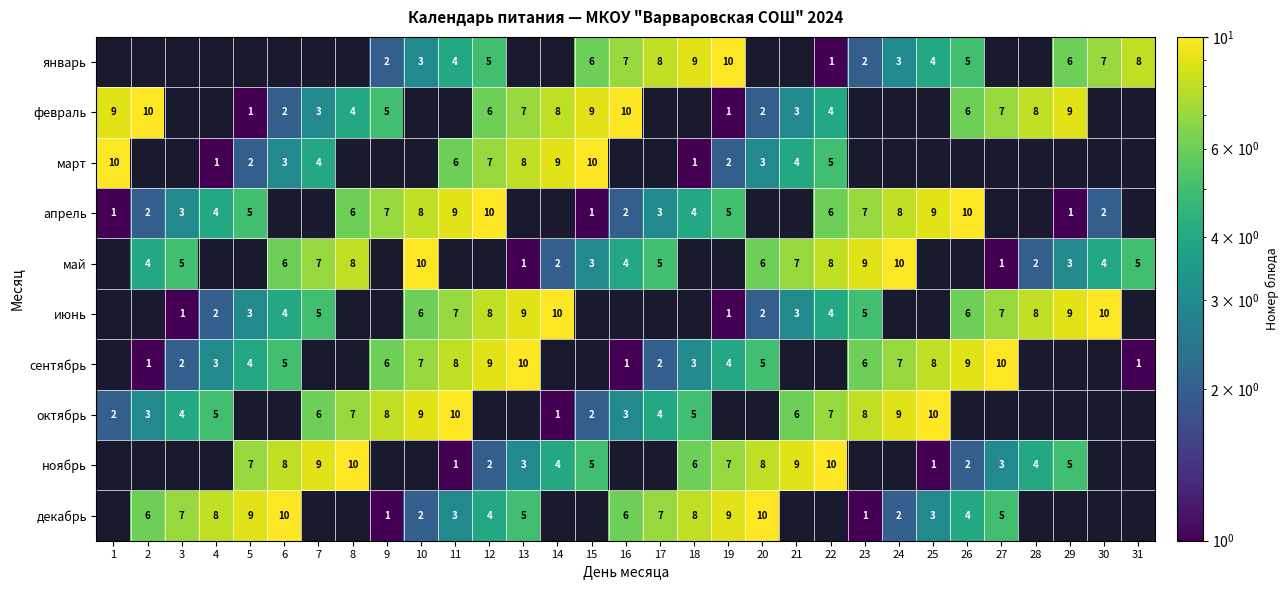

The октябрь series shows 2 at 15. True or false?

True